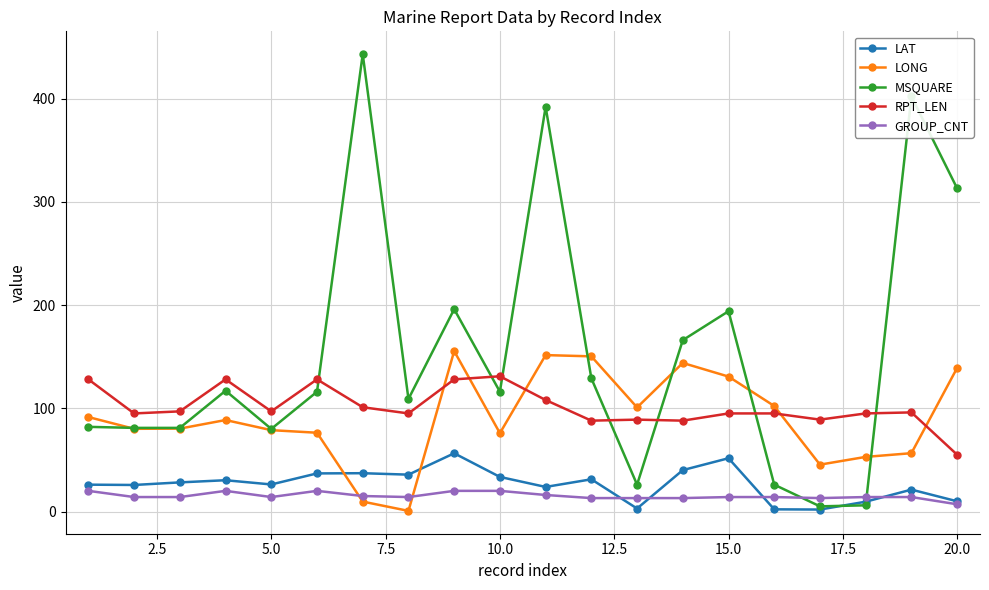

What is the minimum value for GROUP_CNT?

7.0